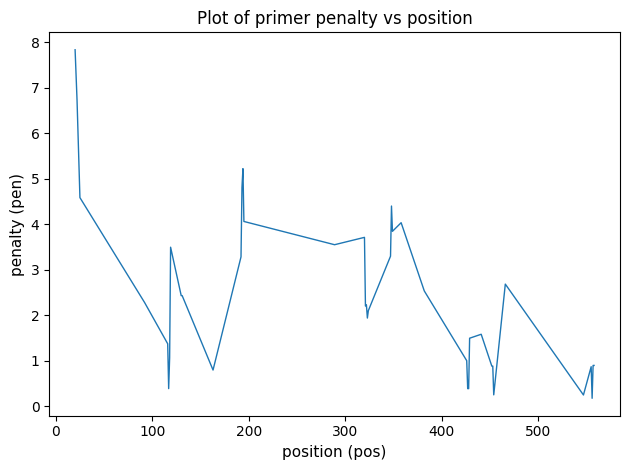

What is the difference between the maximum and minimum values?

7.7